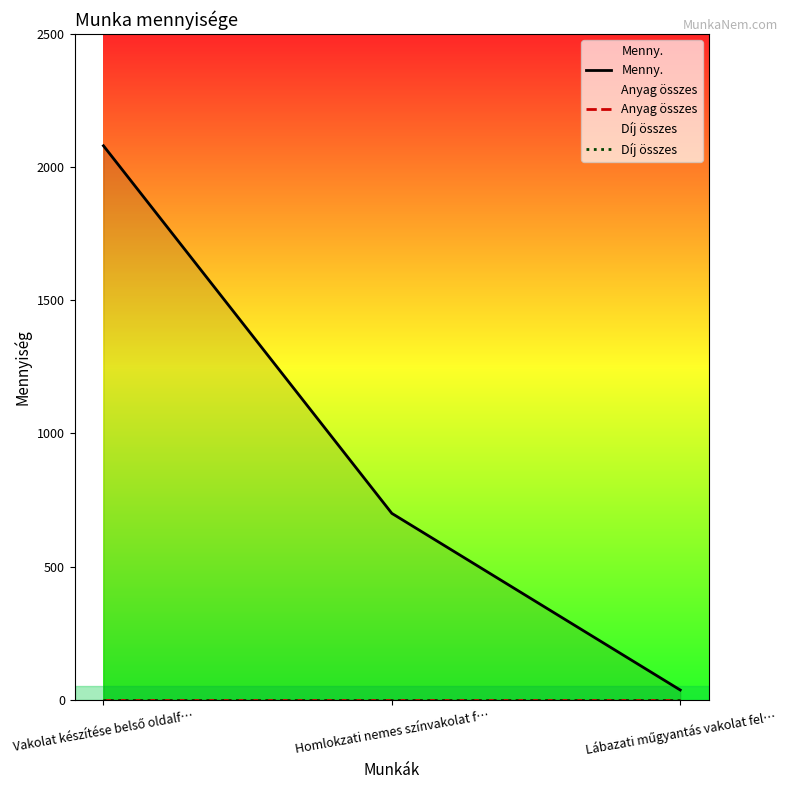

What is the sum of all Menny. values?

2816.0